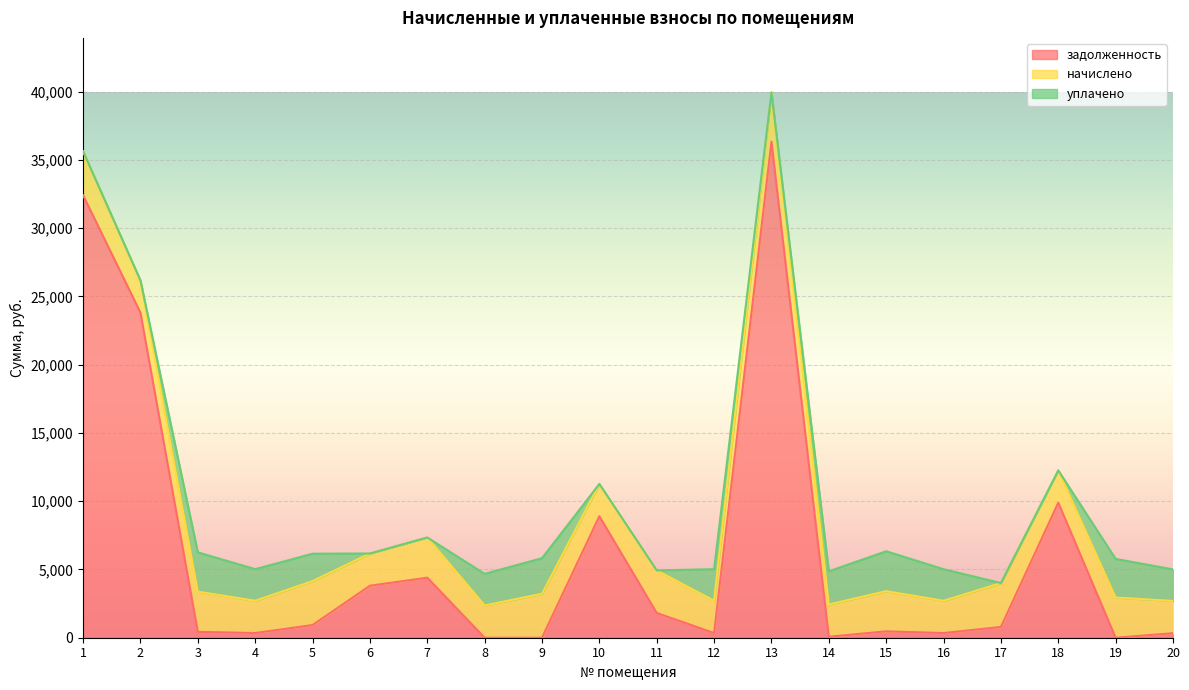

Is it true that уплачено equals 2611.1 at 9?

True